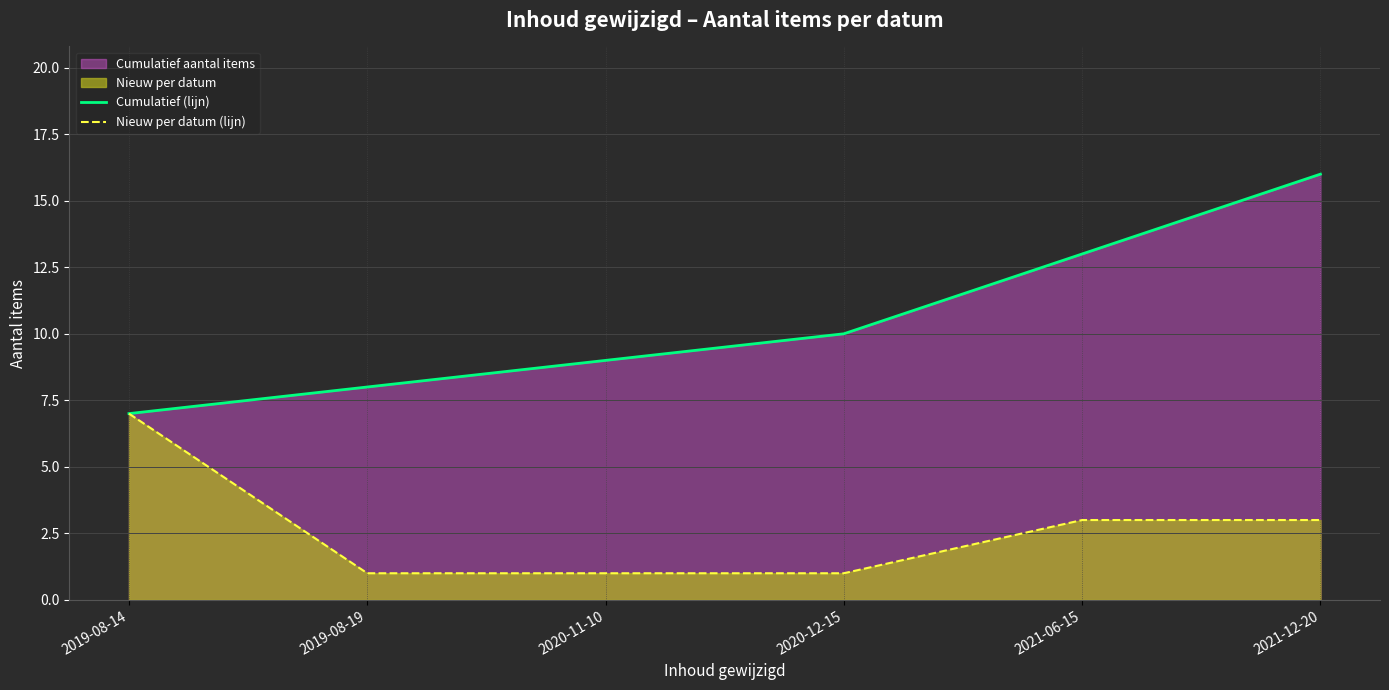

What is the sum of all Nieuw per datum (lijn) values?

16